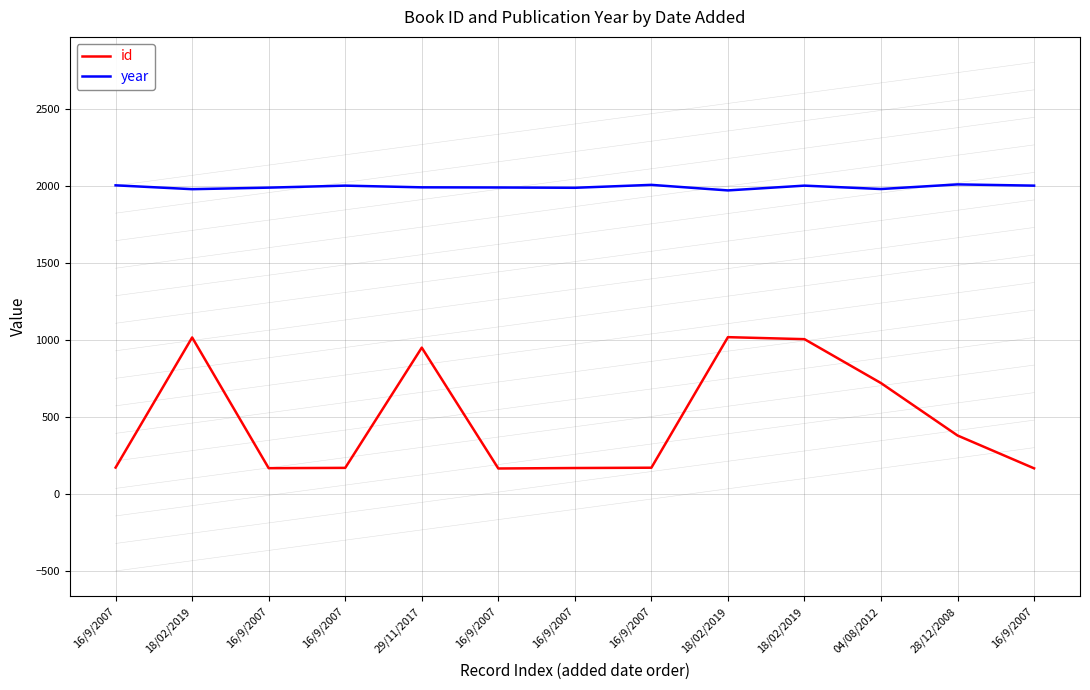

The year series shows 829 at 16/9/2007. True or false?

False